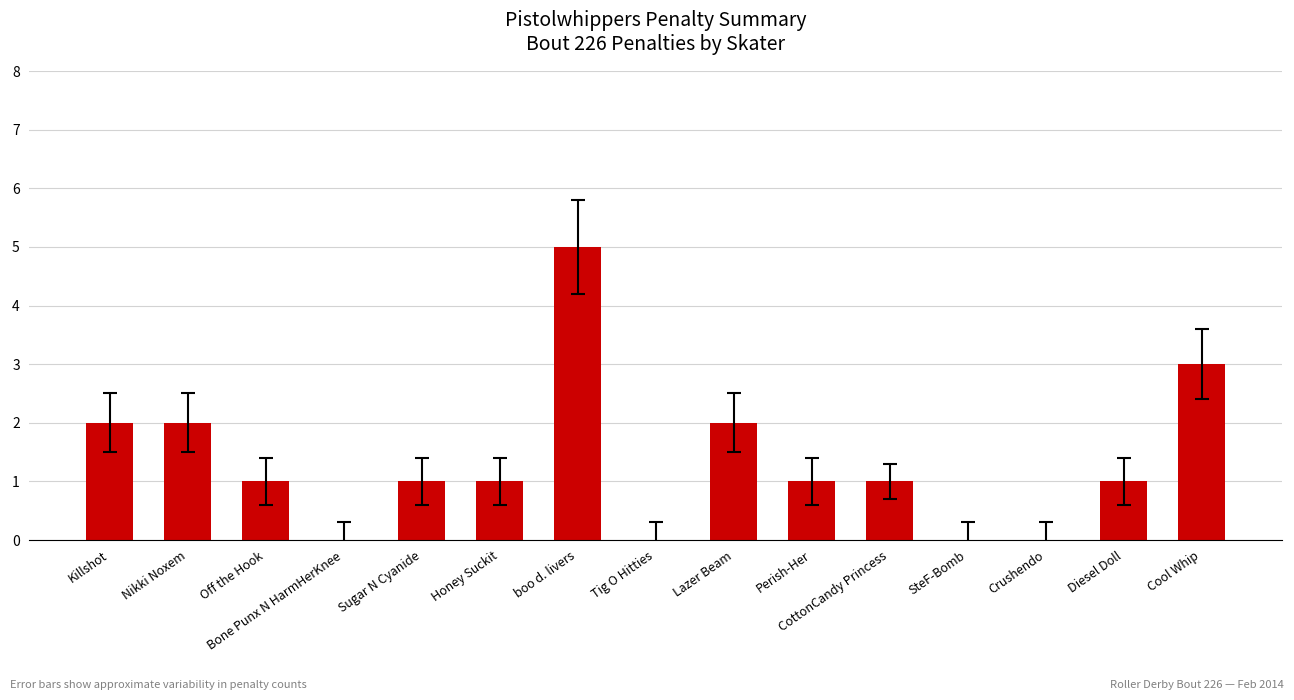

How many data points does each series have?

15